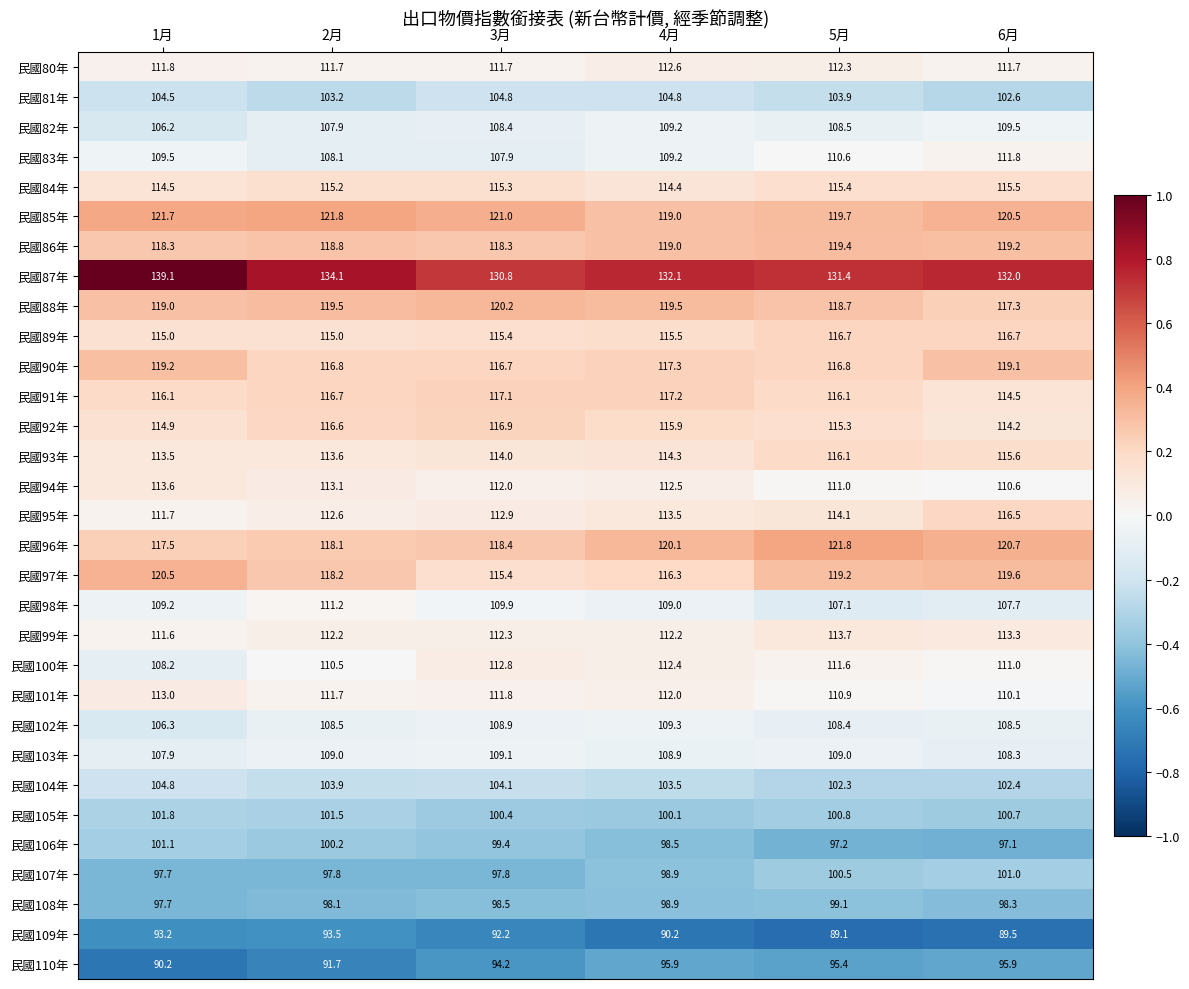

What is the approximate value of 民國93年 at 5月?

116.1